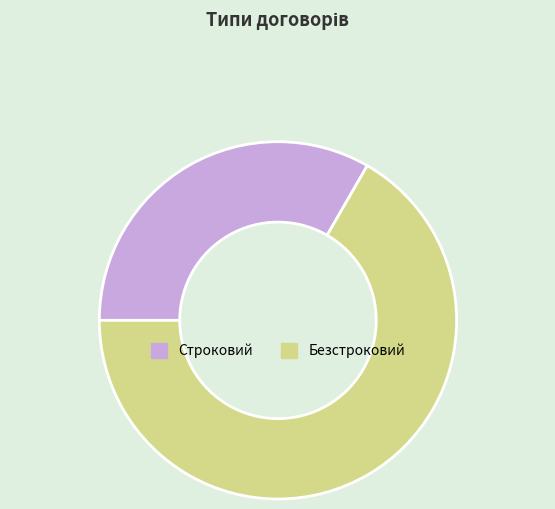

True or false: Строковий accounts for 33% of the total.

True